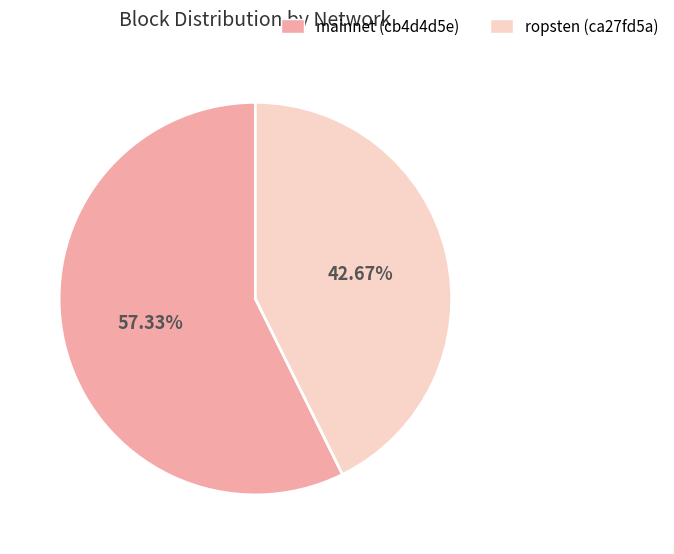

To the nearest percent, what is the average slice percentage?

50%